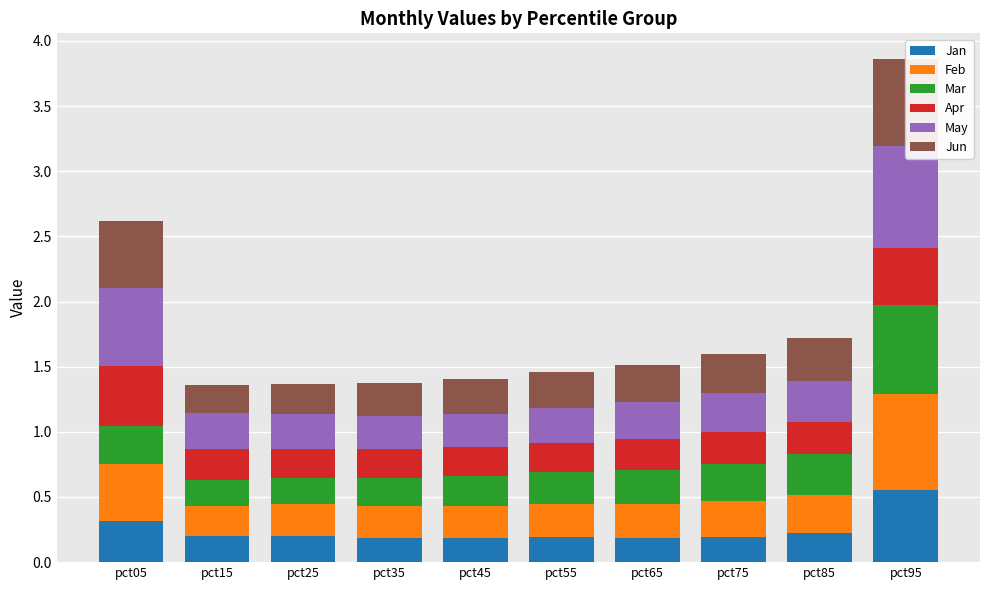

How many groups of bars are there?

10